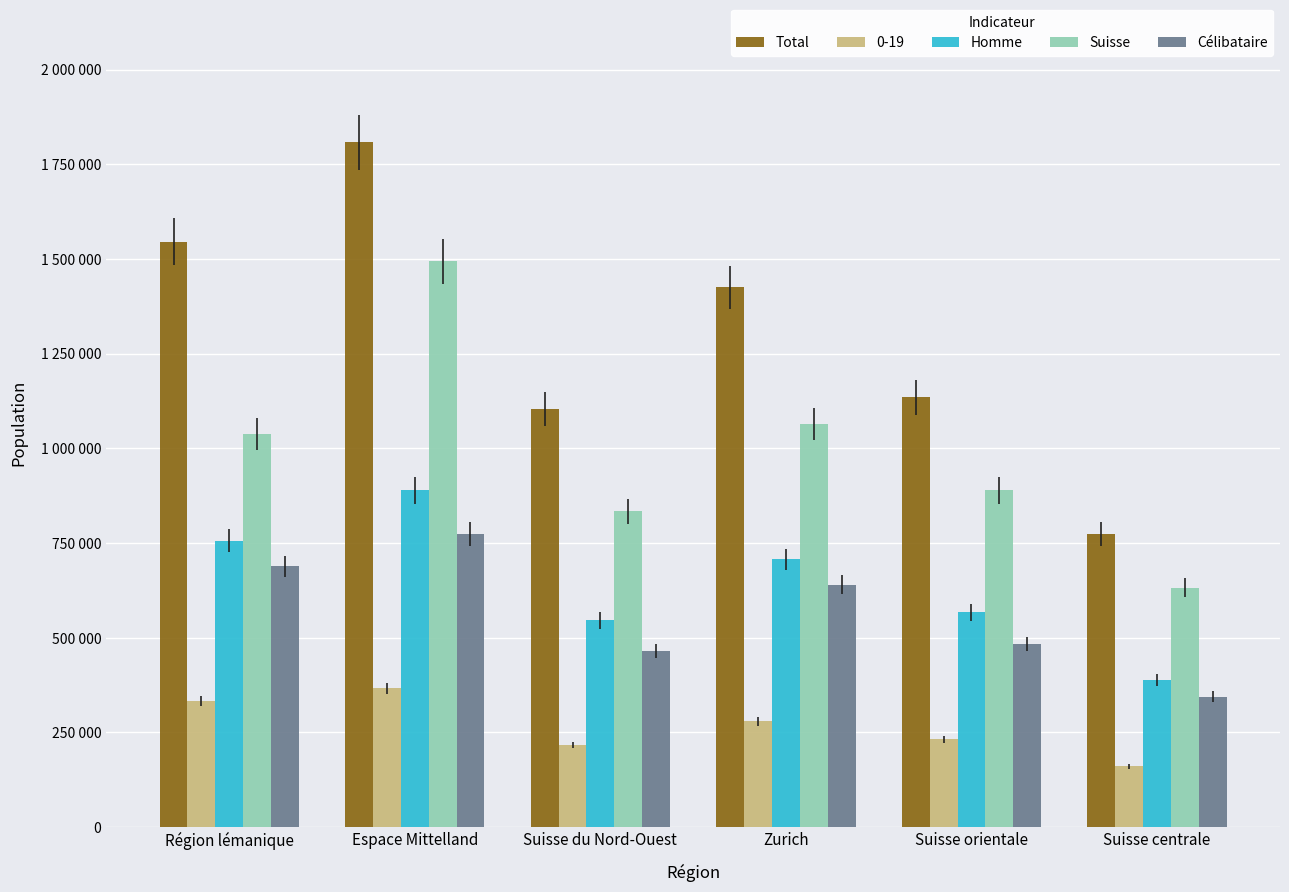

Are the bars grouped side by side (vs. stacked)?

Yes